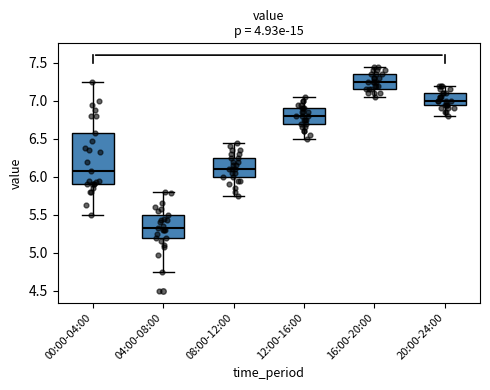

Where does the lower whisker of the box for 16:00-20:00 end on the y-axis? The values are not printed on the chart, so give them approximately, as read against the axis.

7.05